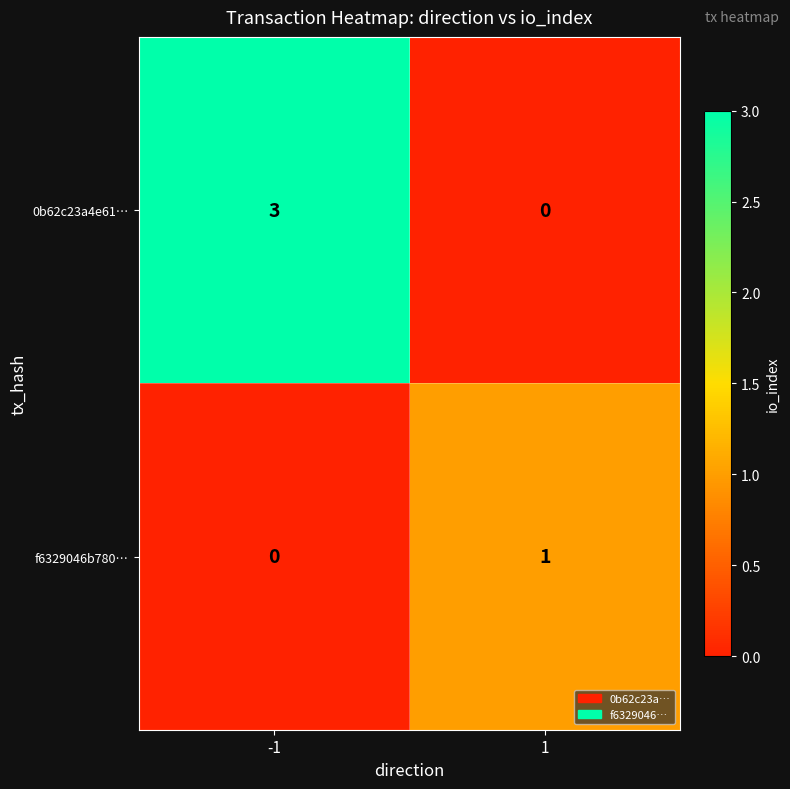

At 1, list the series in order from largest to smallest.

f6329046b780…, 0b62c23a4e61…